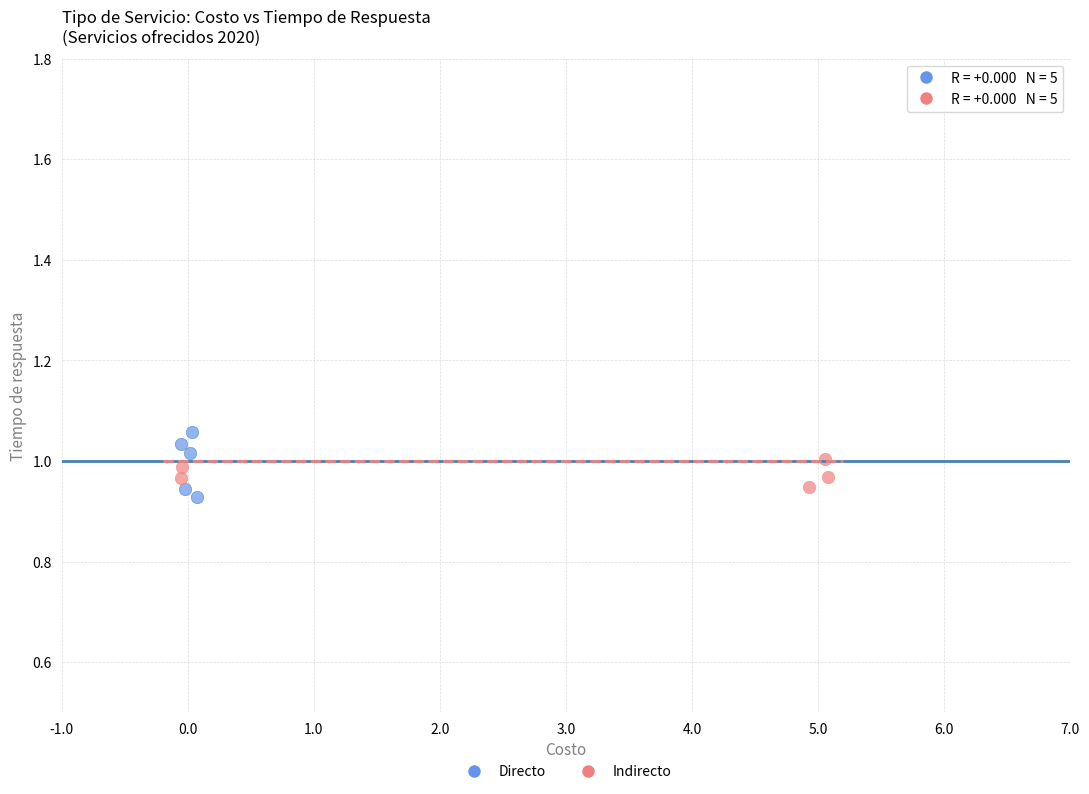

Which series contains the highest Y value?

Directo